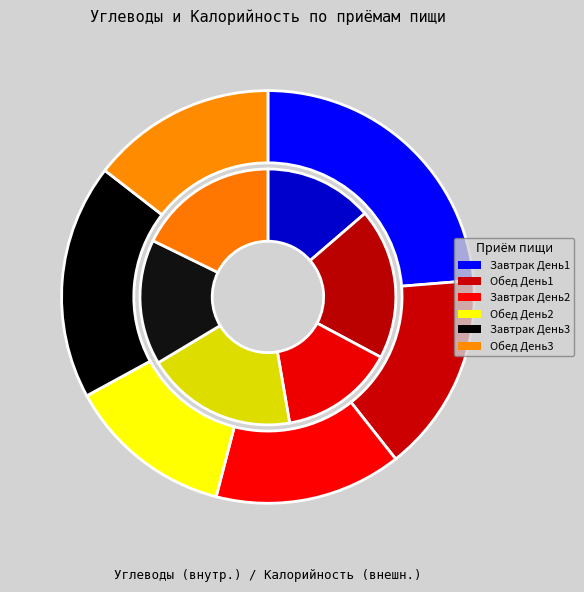

Does Обед_2 account for over 50% of the chart?

No